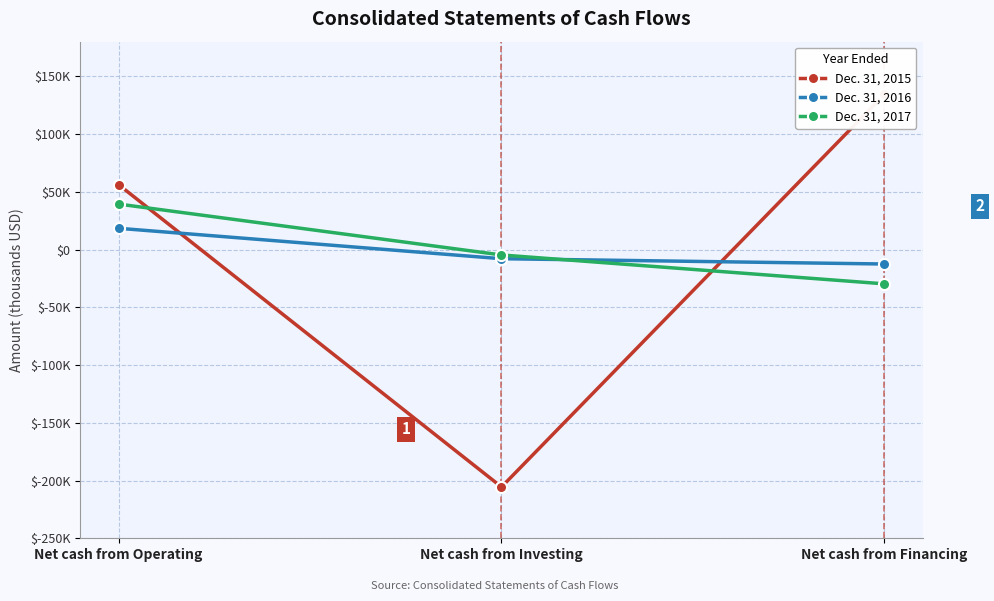

Which category has the highest value across all series?

Net cash from Financing